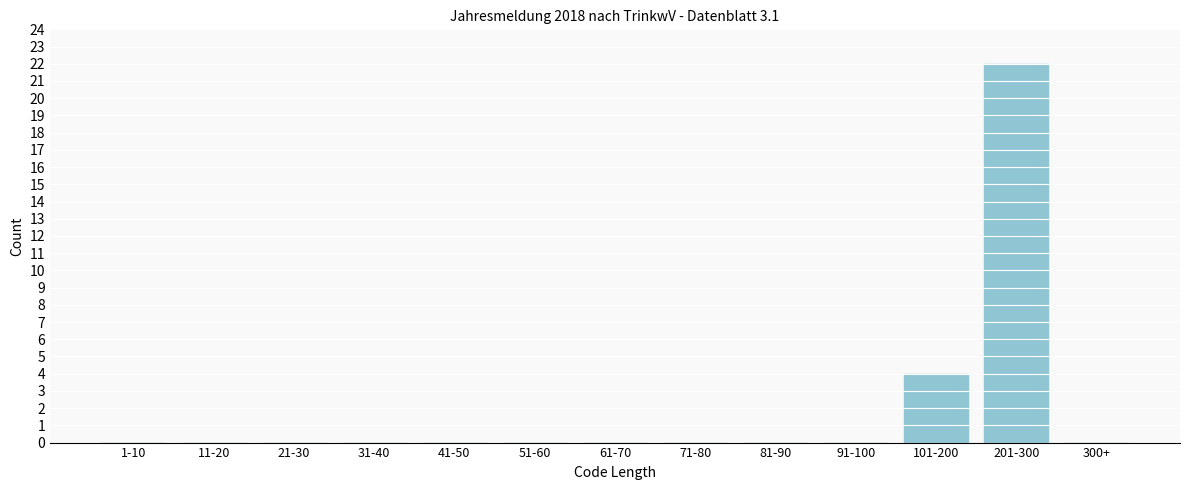

Reading right to left, what are all the values shown in this chart?

300+=0	201-300=22	101-200=4	91-100=0	81-90=0	71-80=0	61-70=0	51-60=0	41-50=0	31-40=0	21-30=0	11-20=0	1-10=0